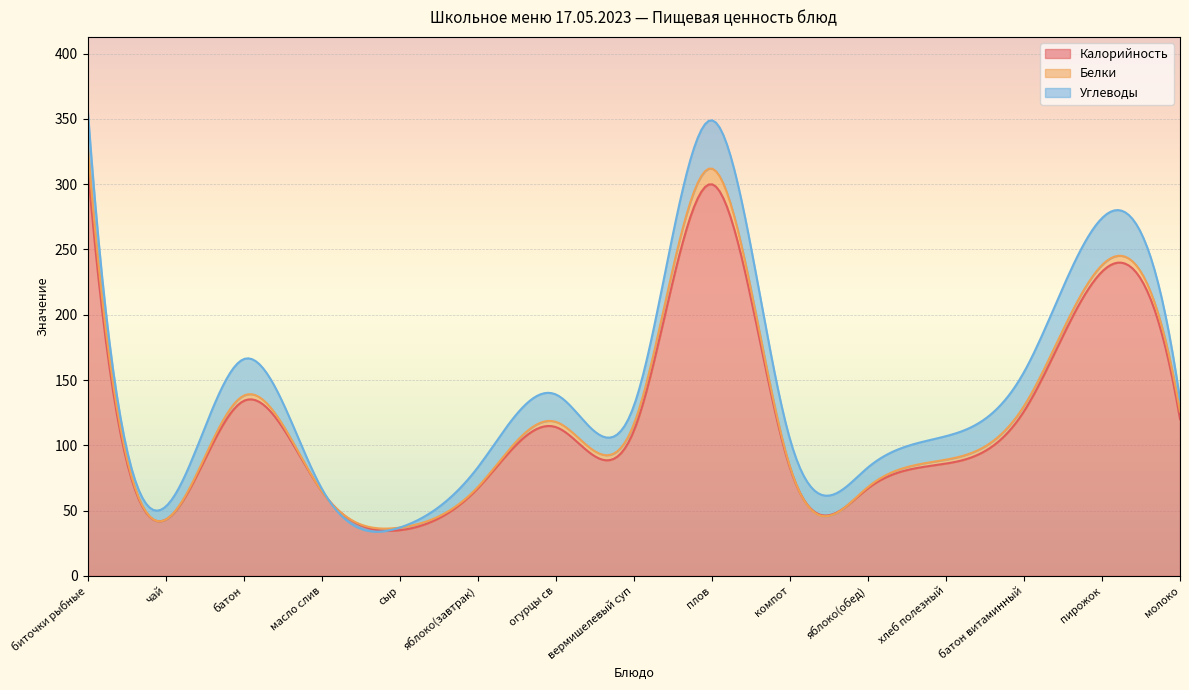

What is the maximum value for Калорийность?

315.0